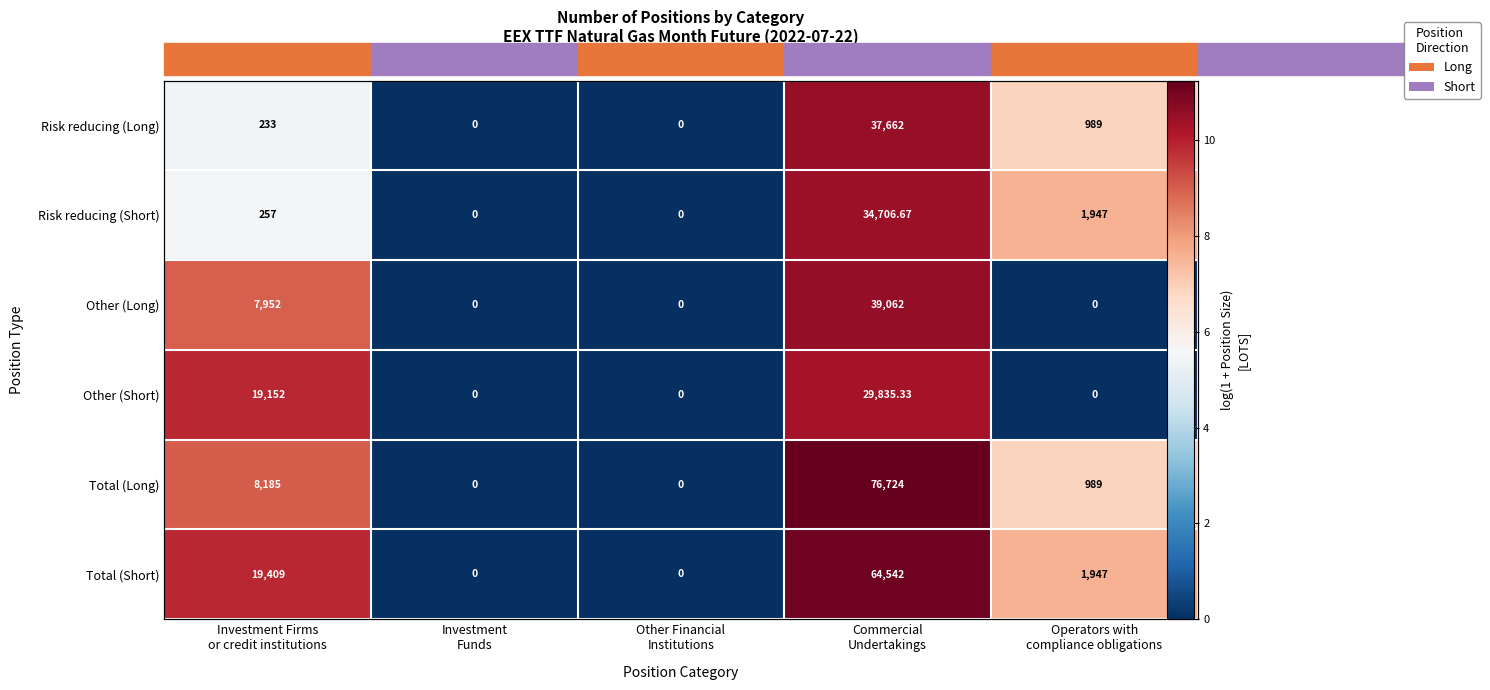

What is the difference between the highest and lowest values at Commercial
Undertakings?

0.9